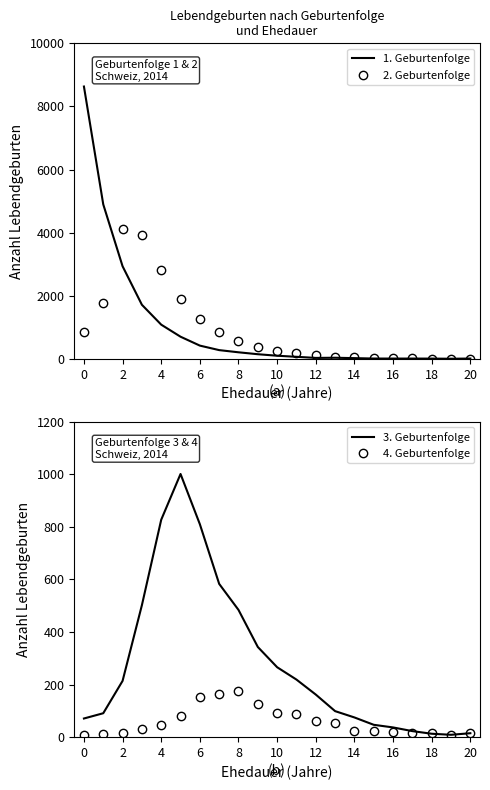

Is it true that 4. Geburtenfolge equals 32 at 13?

False